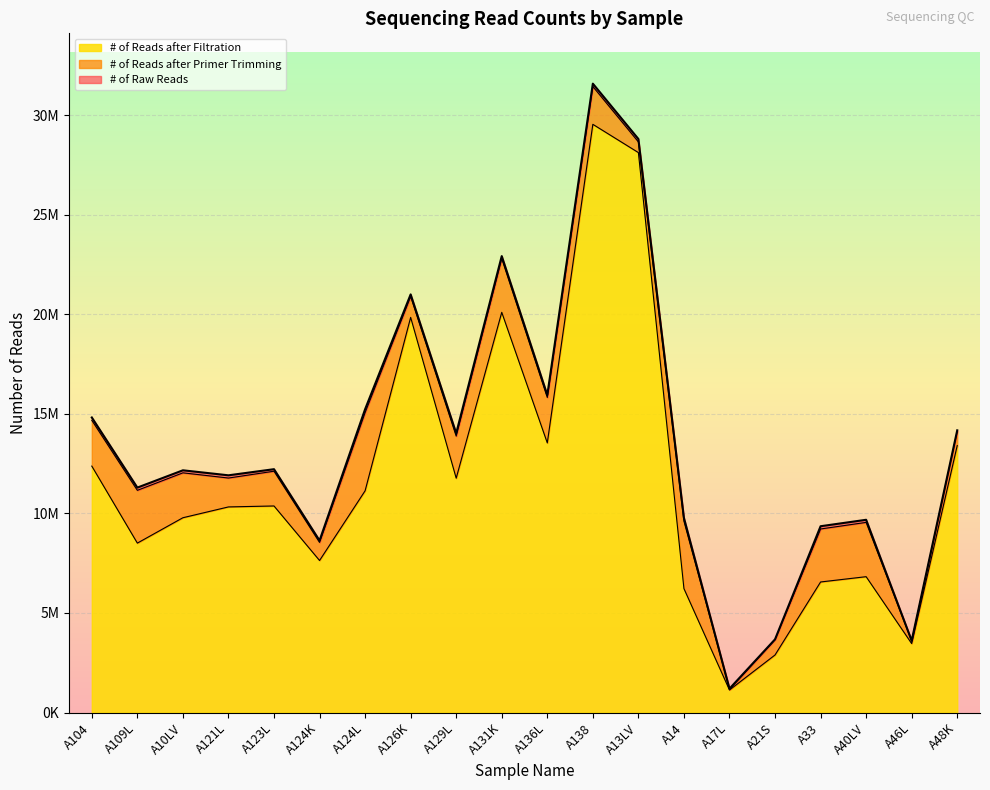

At which category is the sum across all series the highest?

A138